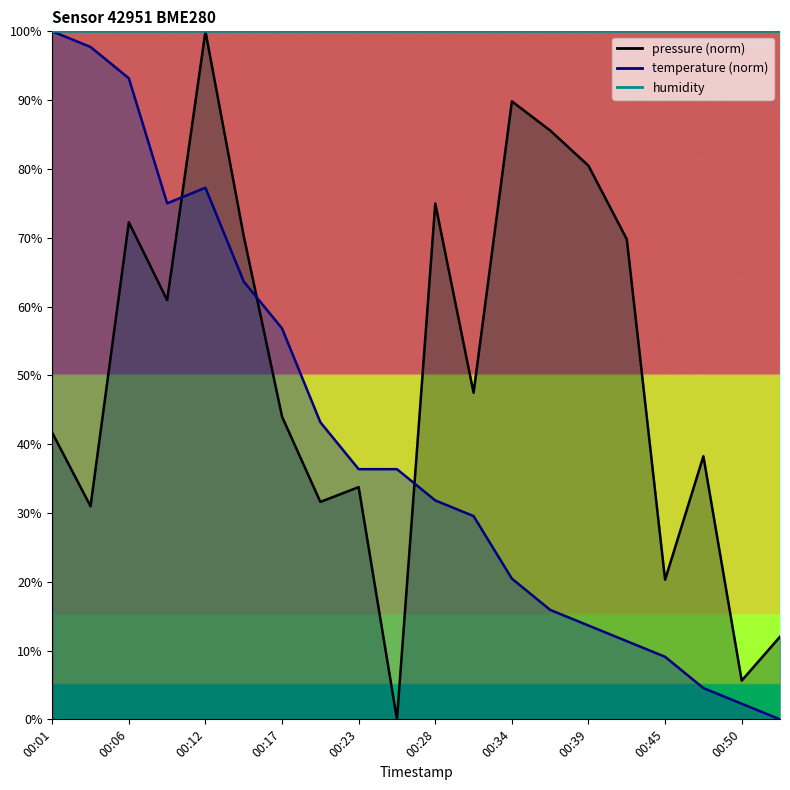

What is the difference between the pressure values at 00:20 and 00:53?

19.6